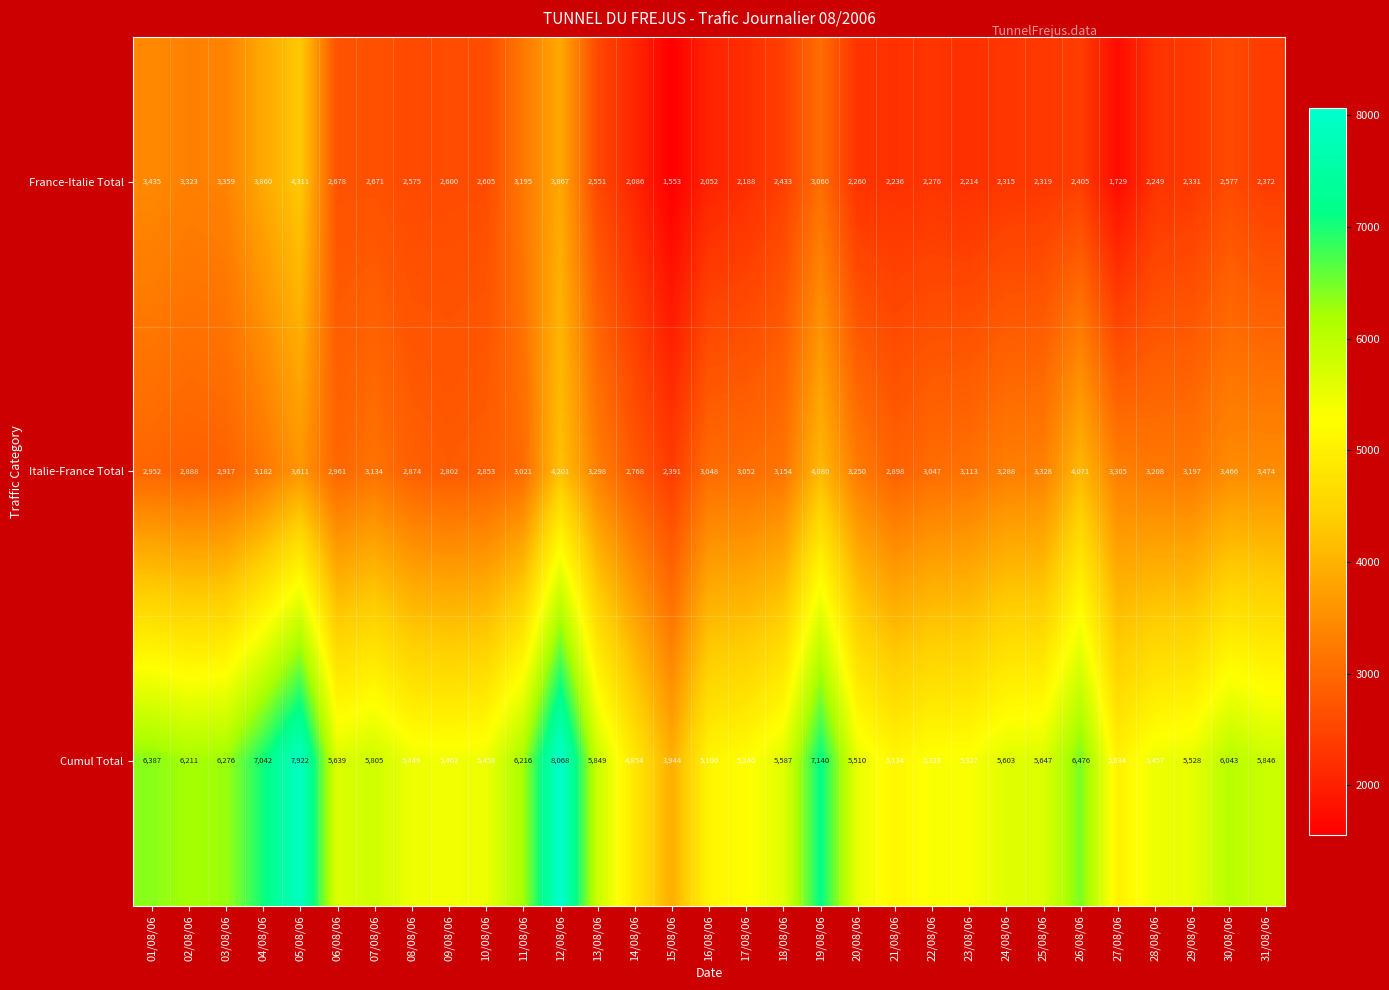

List the series in order of their peak value, highest first.

Cumul Total, France-Italie Total, Italie-France Total